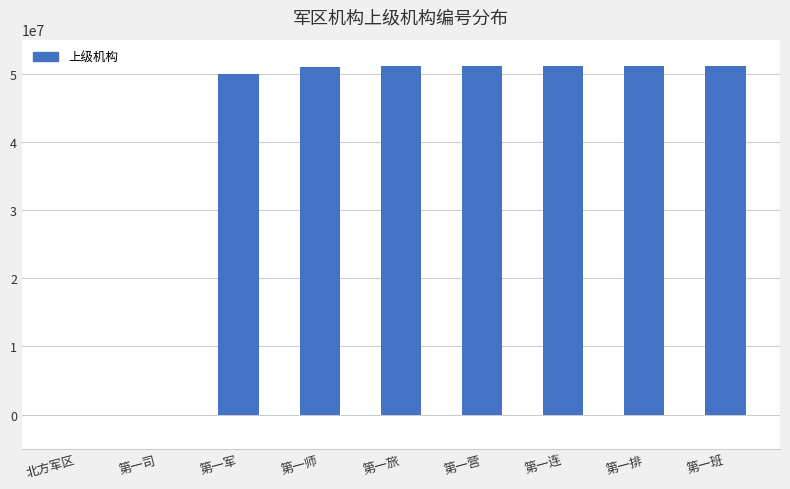

What is the maximum value shown in the chart?

51111110